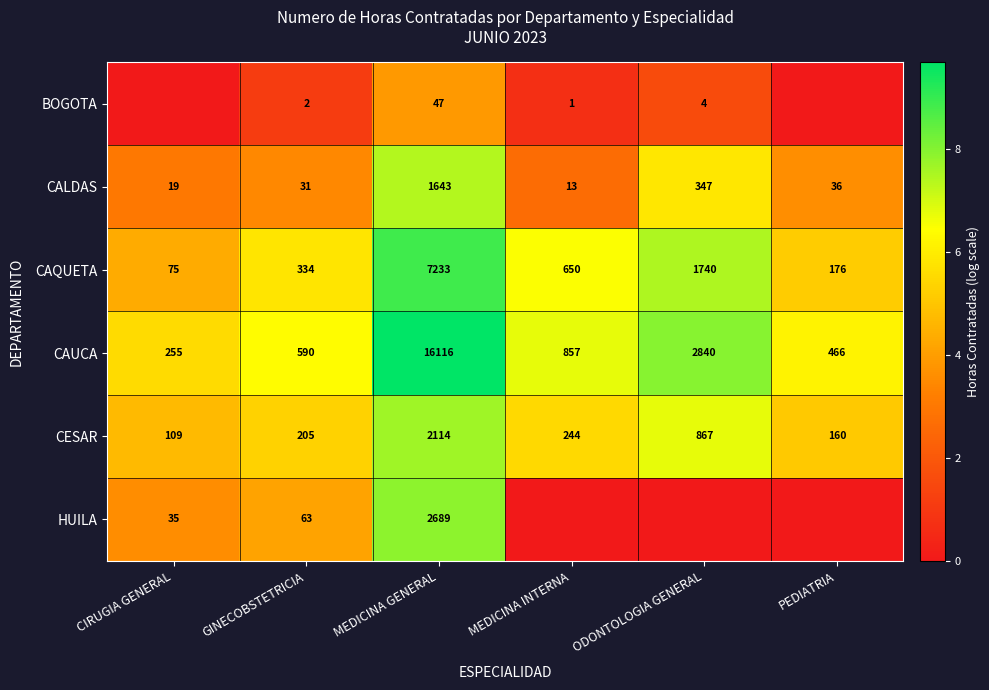

At which category does the chart reach its peak across all series?

MEDICINA GENERAL